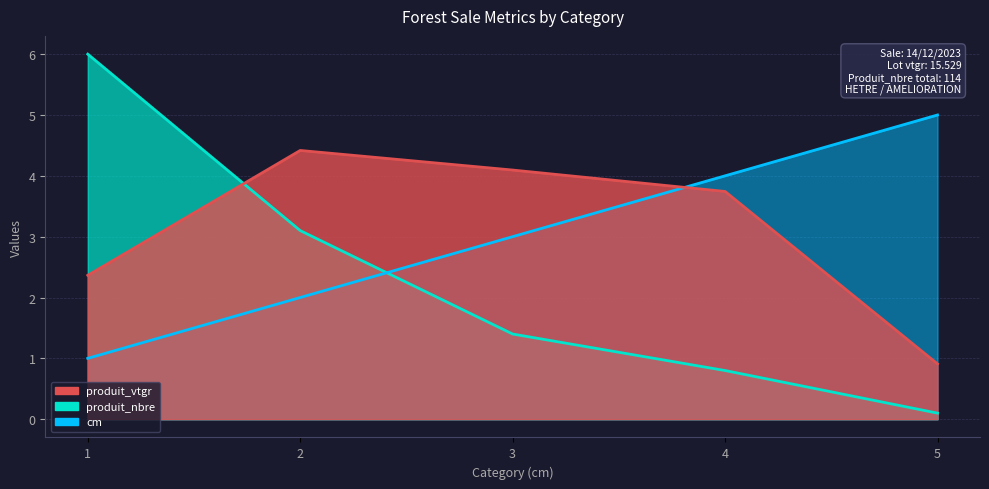

Where is cm nearest to the value 3?

3